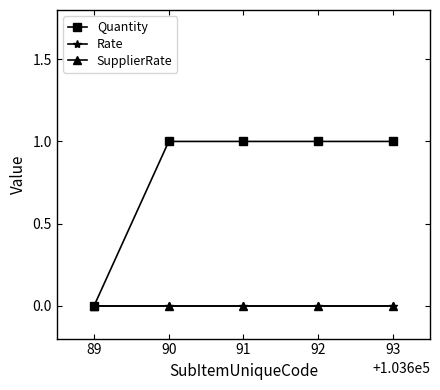

Is this an area chart (filled region under the line)?

No